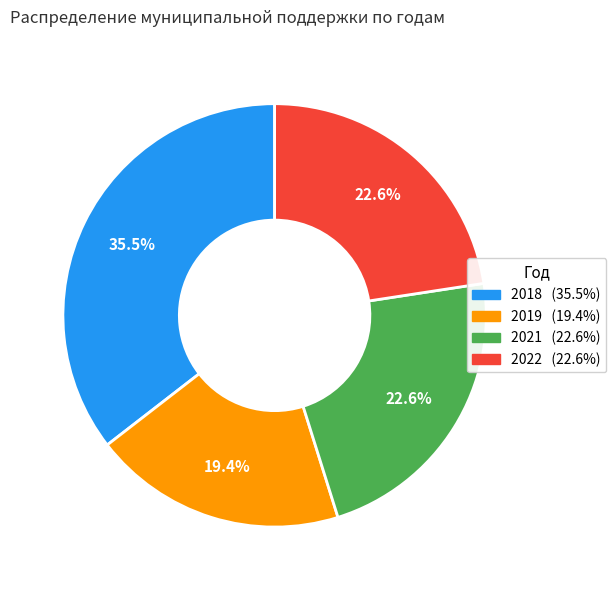

Approximately how many times larger is the value at 2021 compared to 2018?

0.6